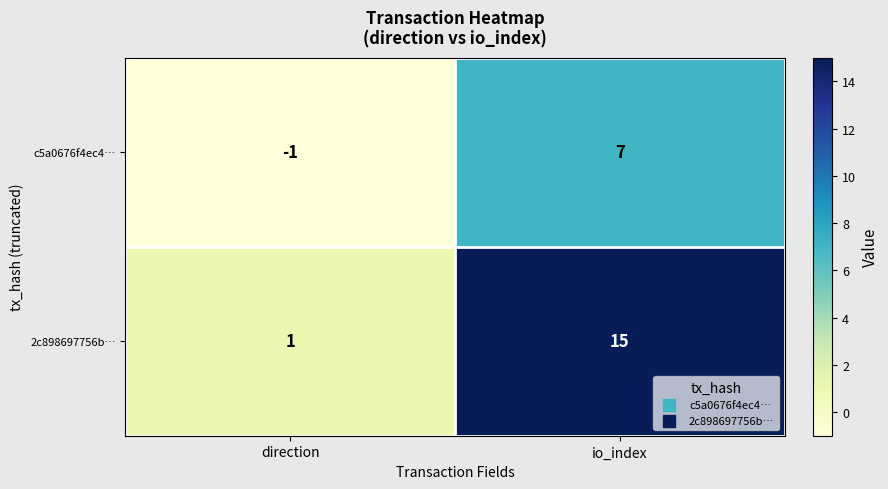

At which category is the sum across all series the highest?

io_index